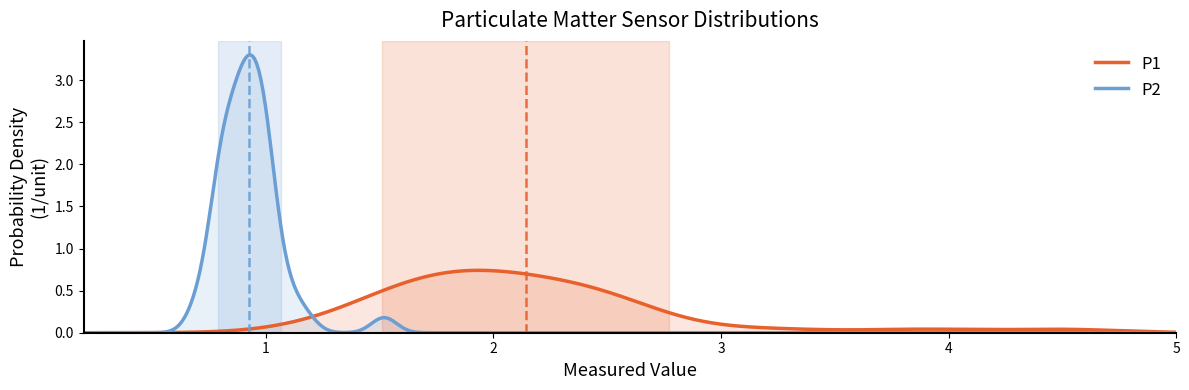

How many distinct data groups are displayed?

2